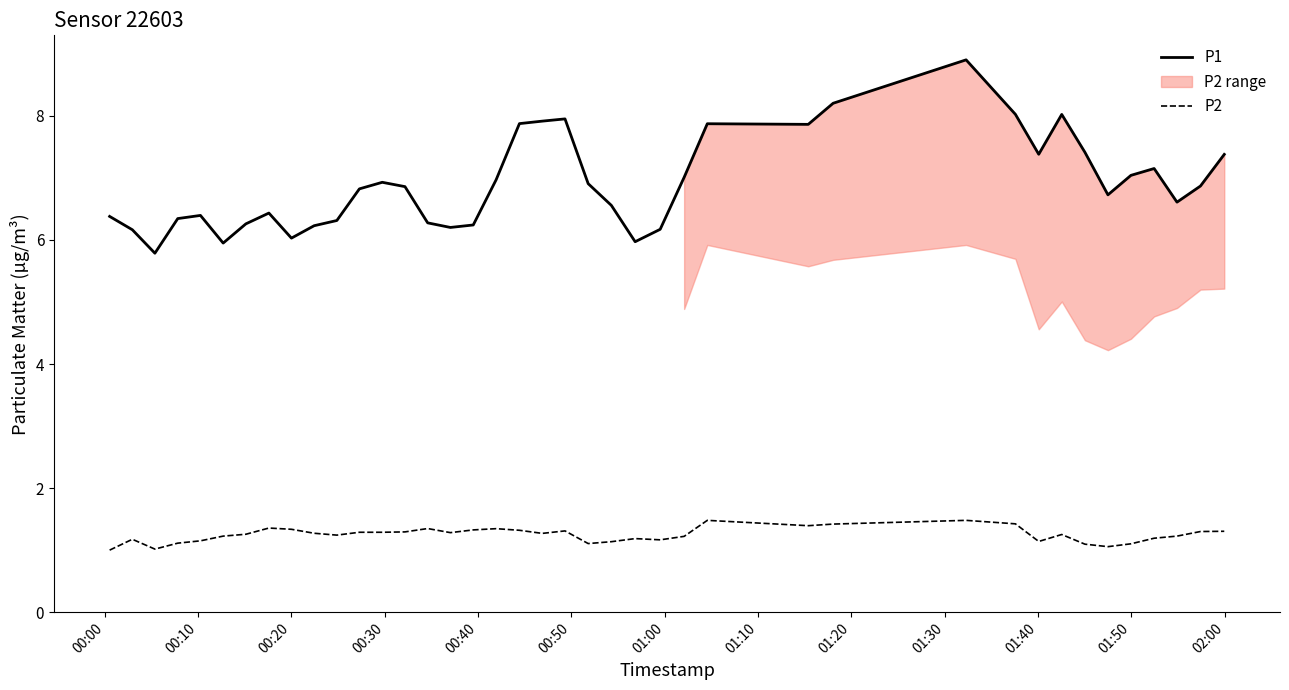

True or false: P2 and P1 cross at least once.

False